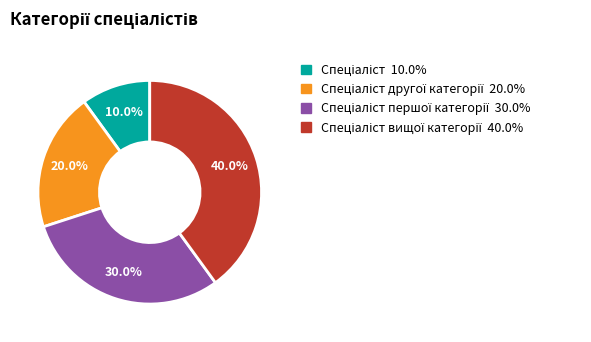

Is there a majority slice in this chart?

No